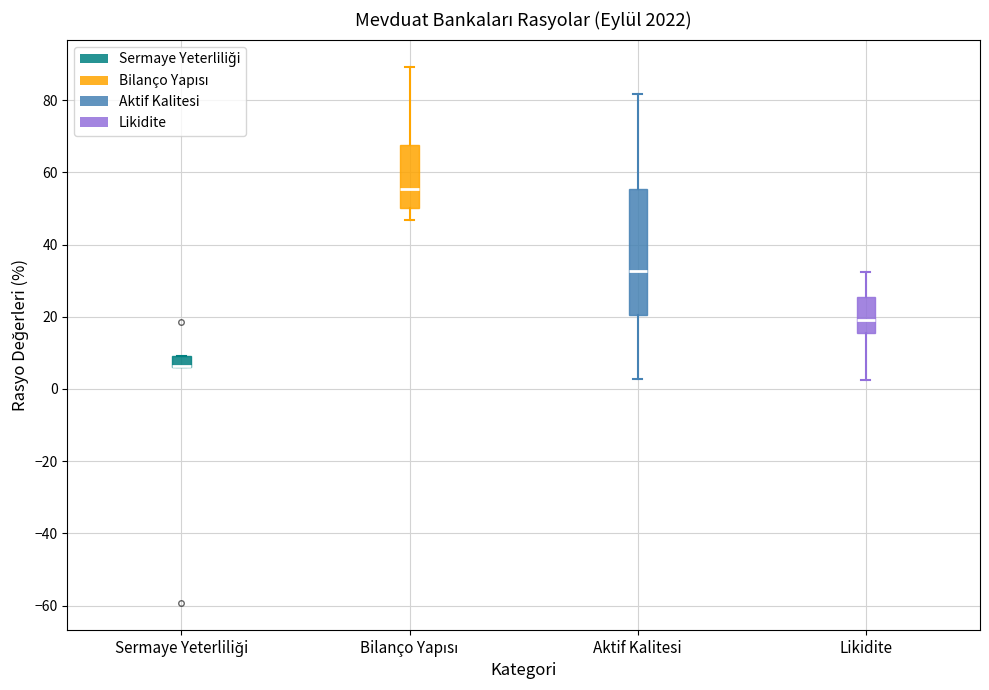

Where is the lower edge of the box for Sermaye Yeterliliği on the y-axis? The values are not printed on the chart, so give them approximately, as read against the axis.

6